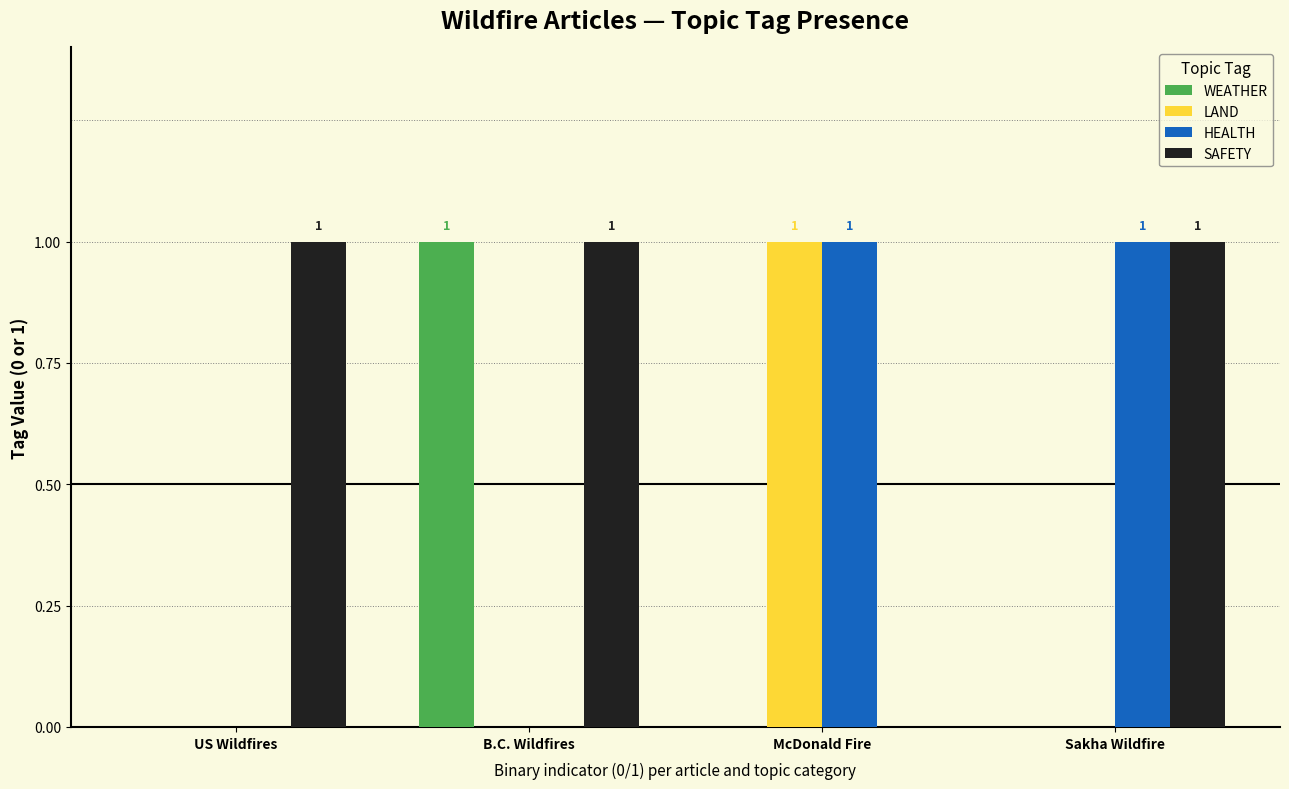

Between US Wildfires and Sakha Wildfire, which series saw the biggest shift?

HEALTH